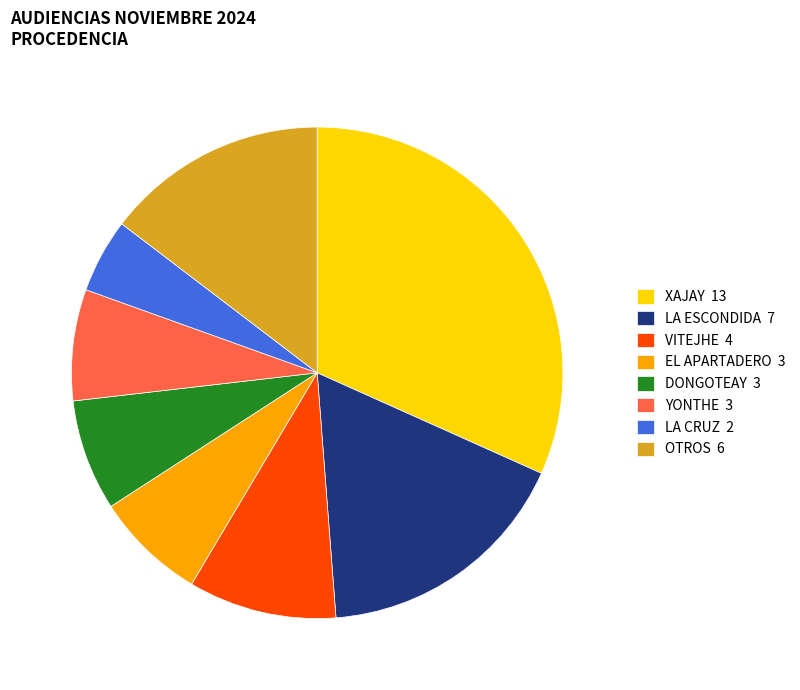

Is it true that OTROS 6 is 29% of the pie?

False